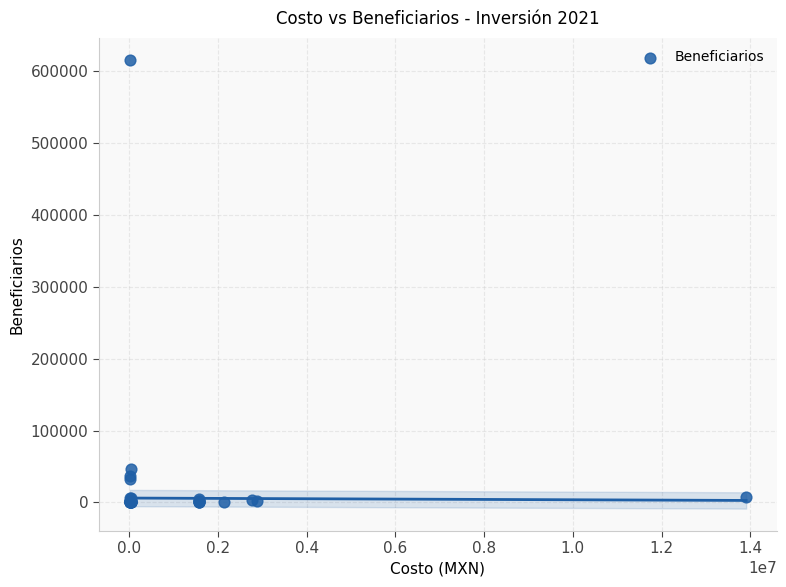

What Y value in the scatter plot is closest to 307580?

46087